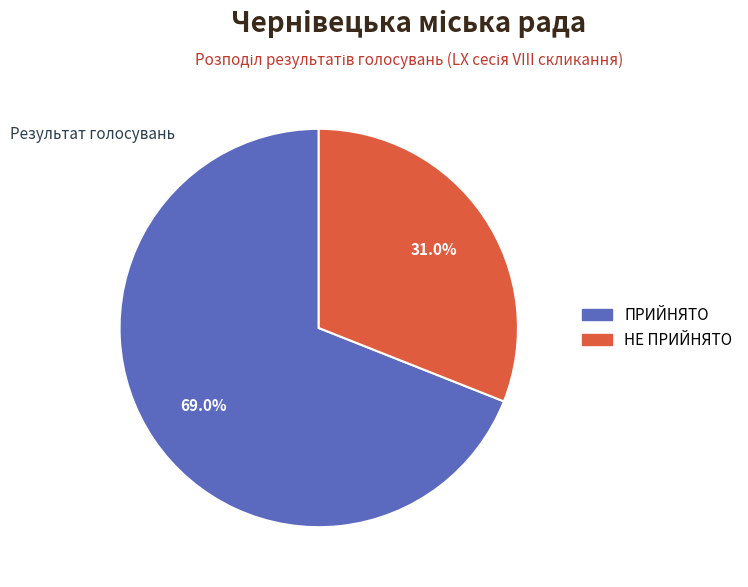

What is the smallest slice in the pie chart?

НЕ ПРИЙНЯТО